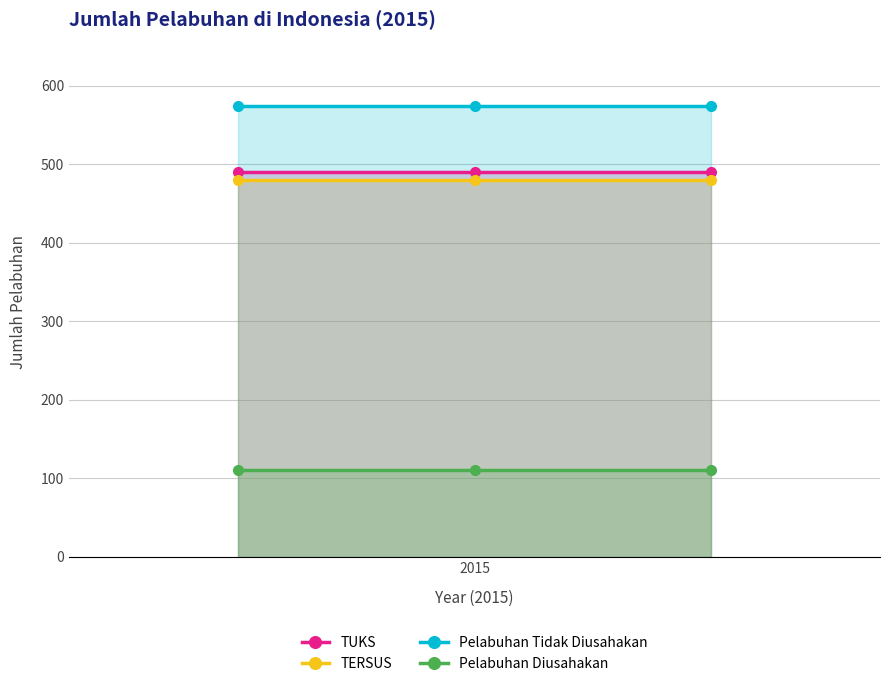

What is the value of the TERSUS point at the 2nd from the left?

480